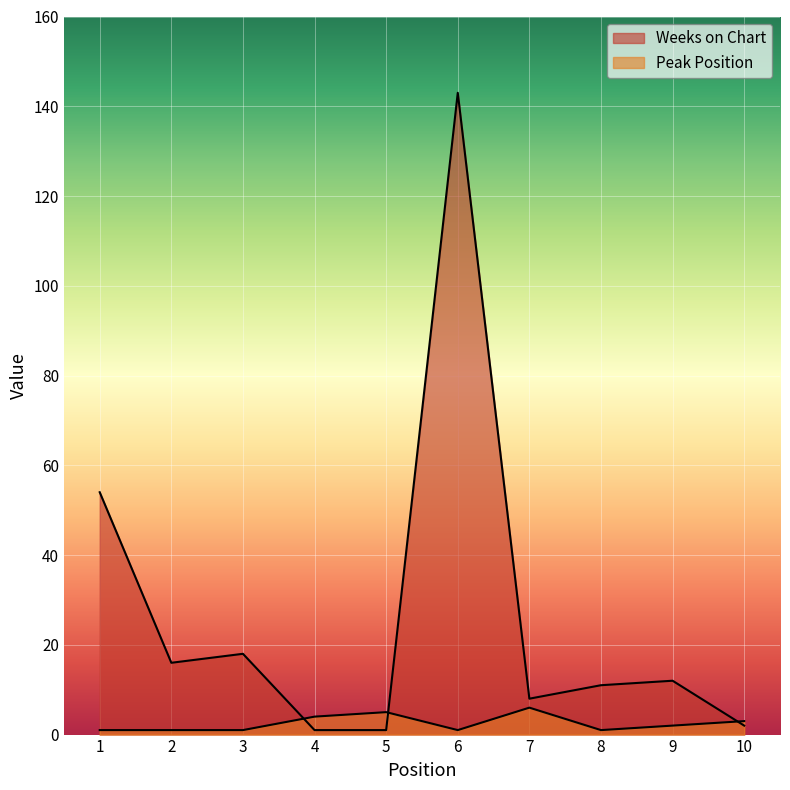

What is the value of the Weeks on Chart point at the 1st from the left?

54